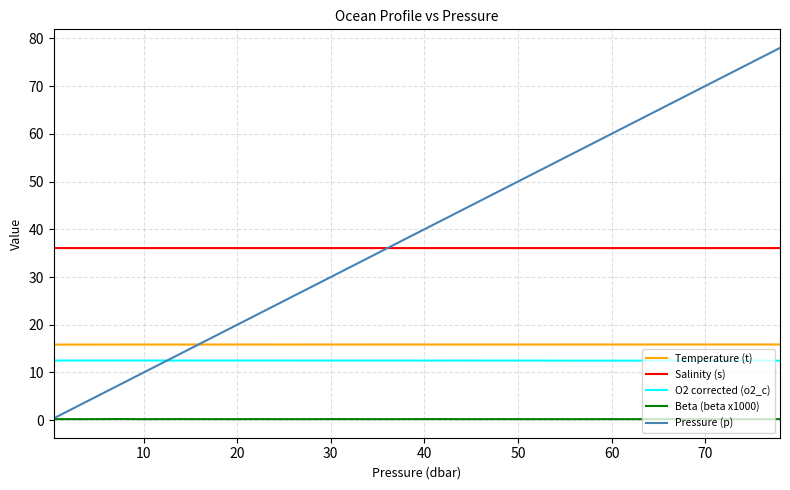

What are all the series names shown in the legend?

Temperature (t), Salinity (s), O2 corrected (o2_c), Beta (beta x1000), Pressure (p)